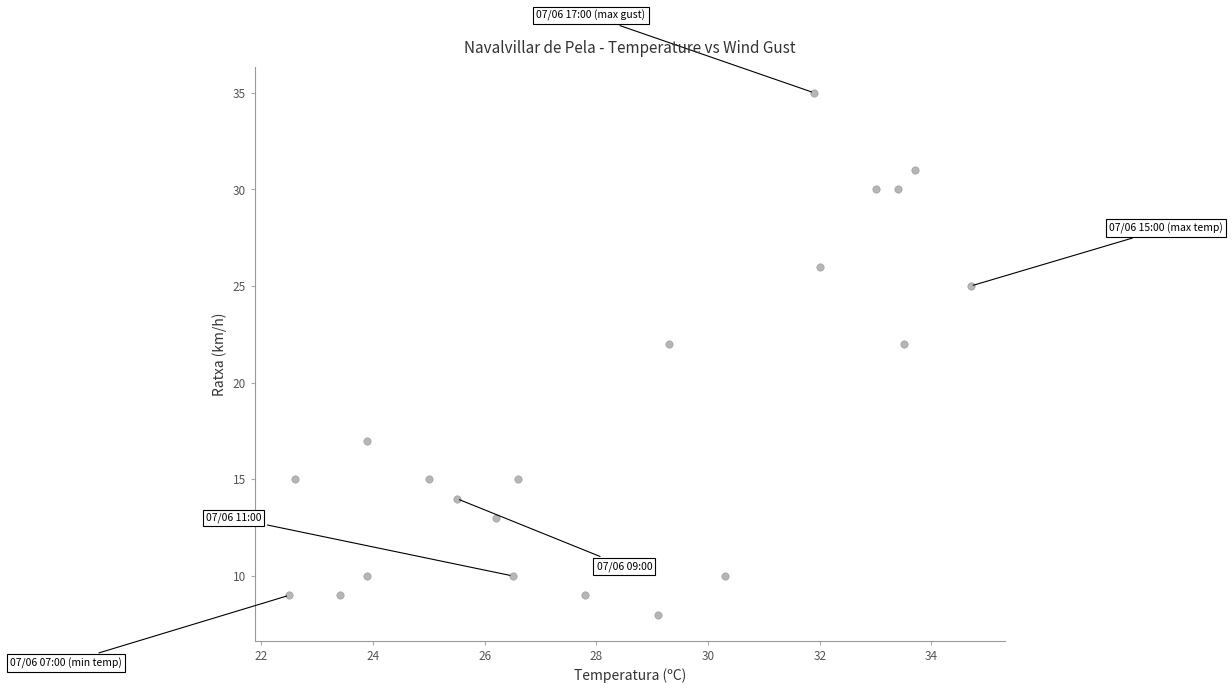

What is the range of Y values (max minus min)?

27